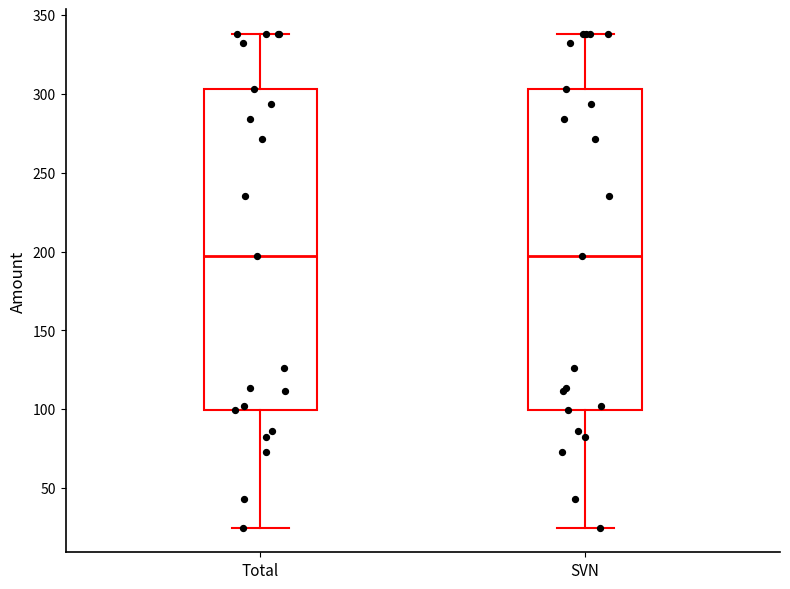

Where is the lower edge of the box for SVN on the y-axis? The values are not printed on the chart, so give them approximately, as read against the axis.

100